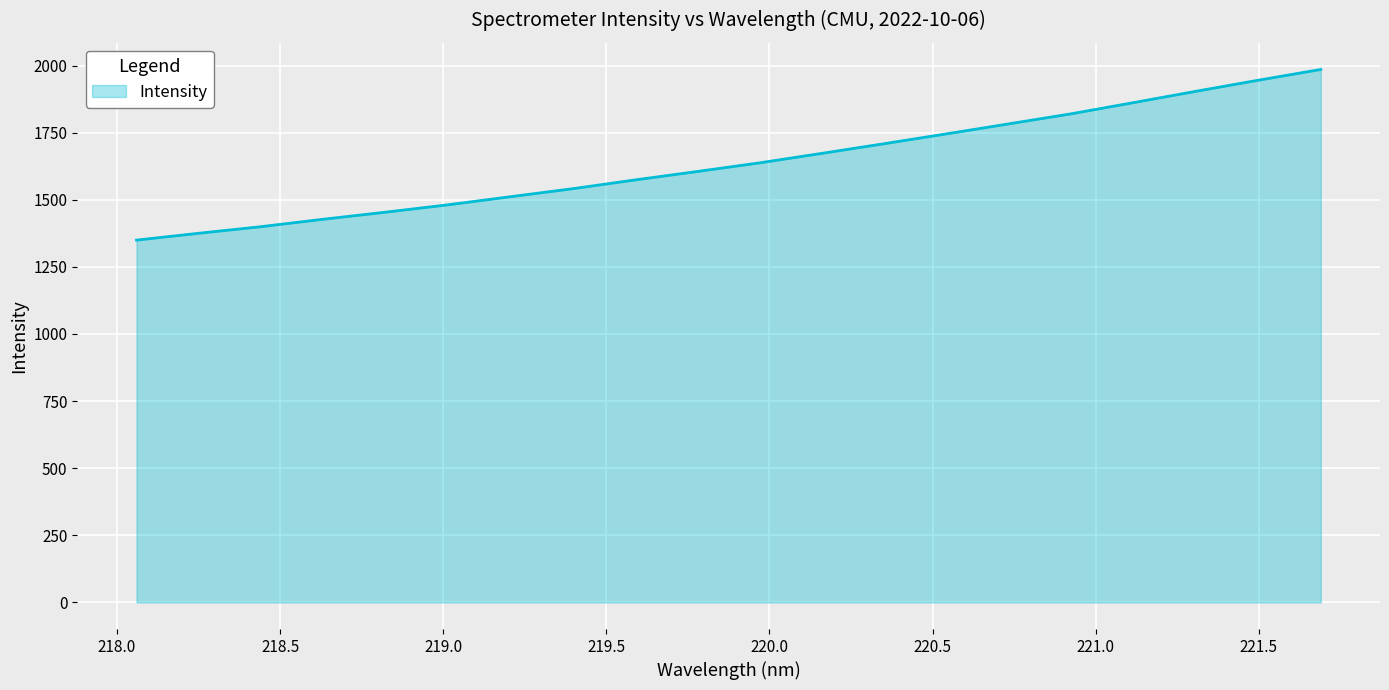

What is the smallest value displayed?

1349.6